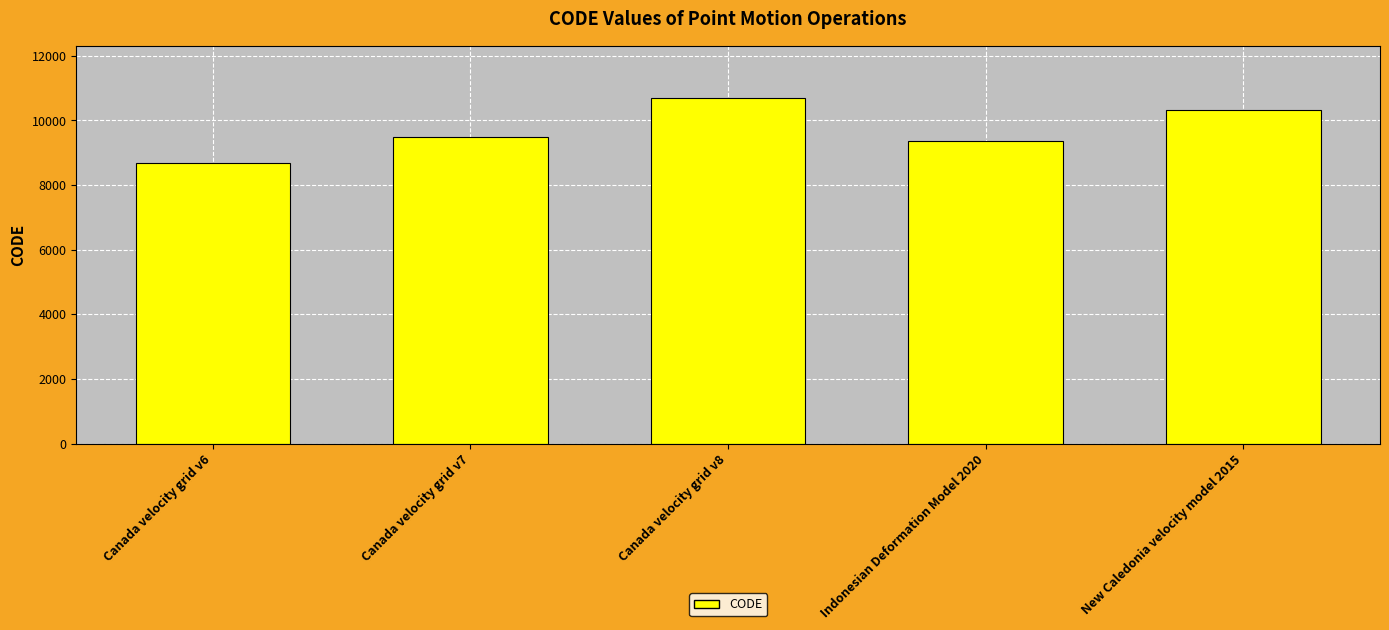

What is the change in value from Canada velocity grid v7 to New Caledonia velocity model 2015?

+840